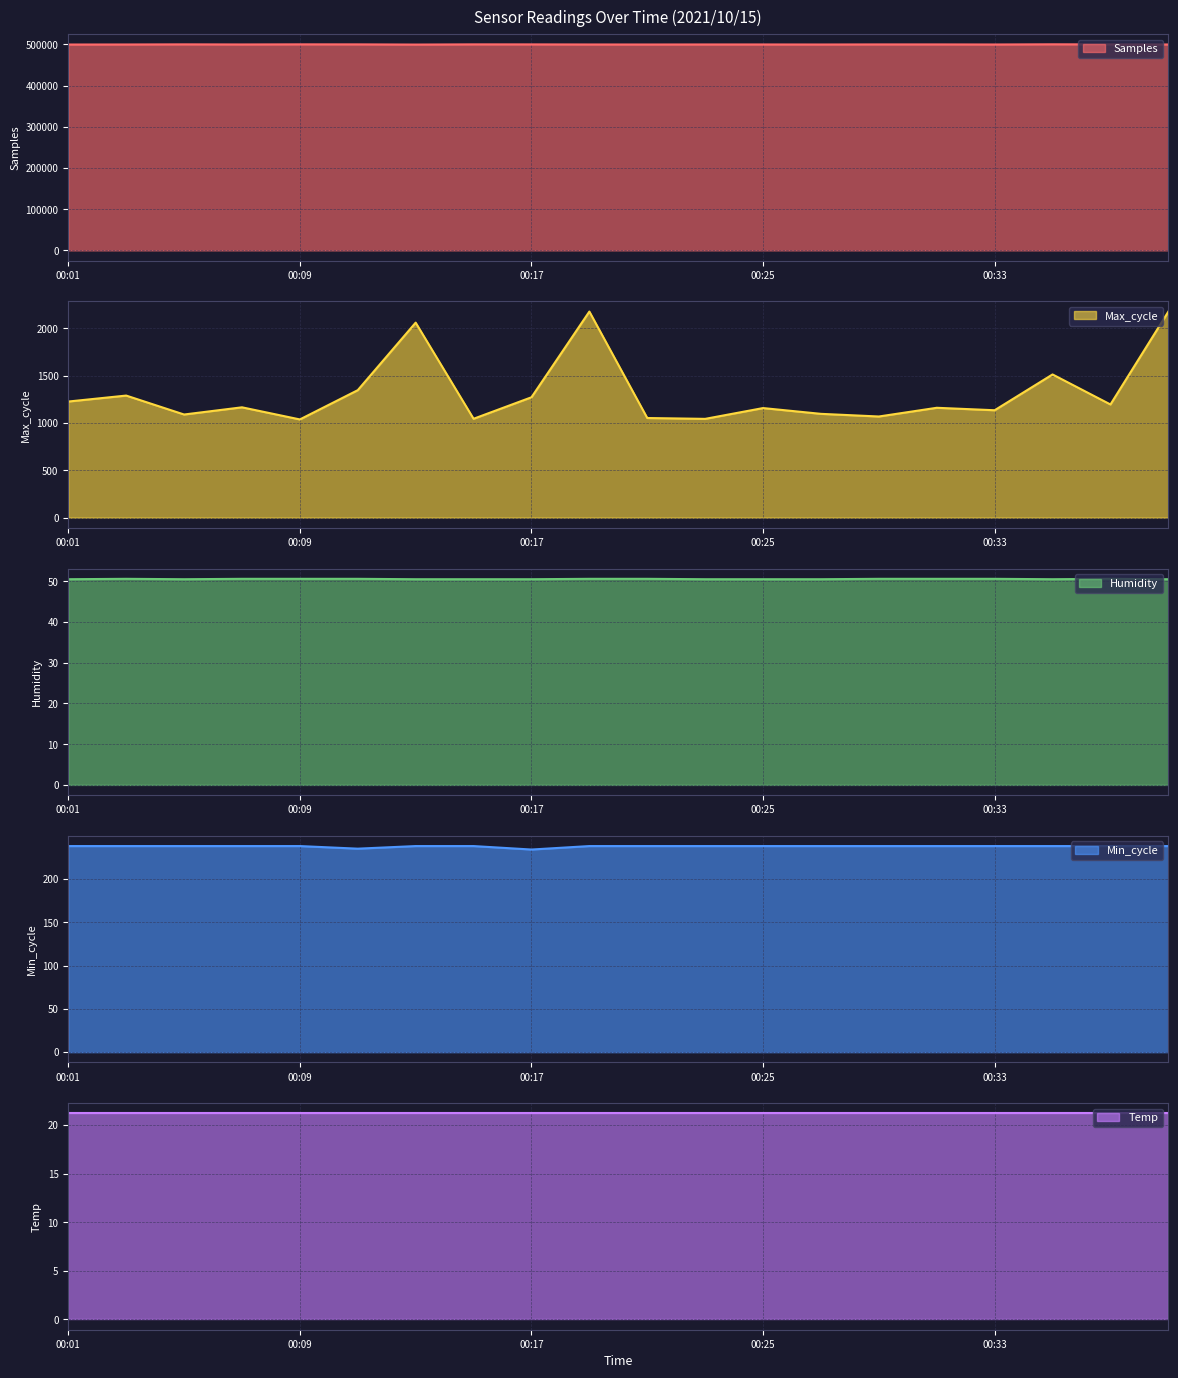

Rank the categories by Max_cycle value from lowest to highest.

00:09, 00:23, 00:15, 00:21, 00:29, 00:05, 00:27, 00:33, 00:25, 00:31, 00:07, 00:37, 00:01, 00:17, 00:03, 00:11, 00:35, 00:13, 00:40, 00:19